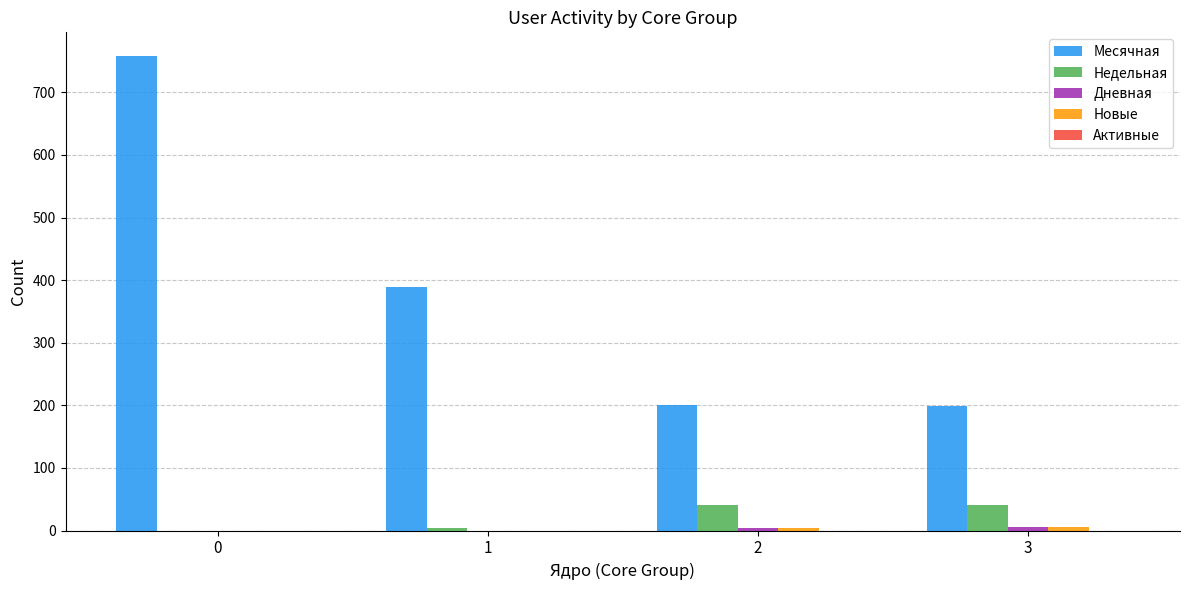

What is the sum of all Месячная values?

1547